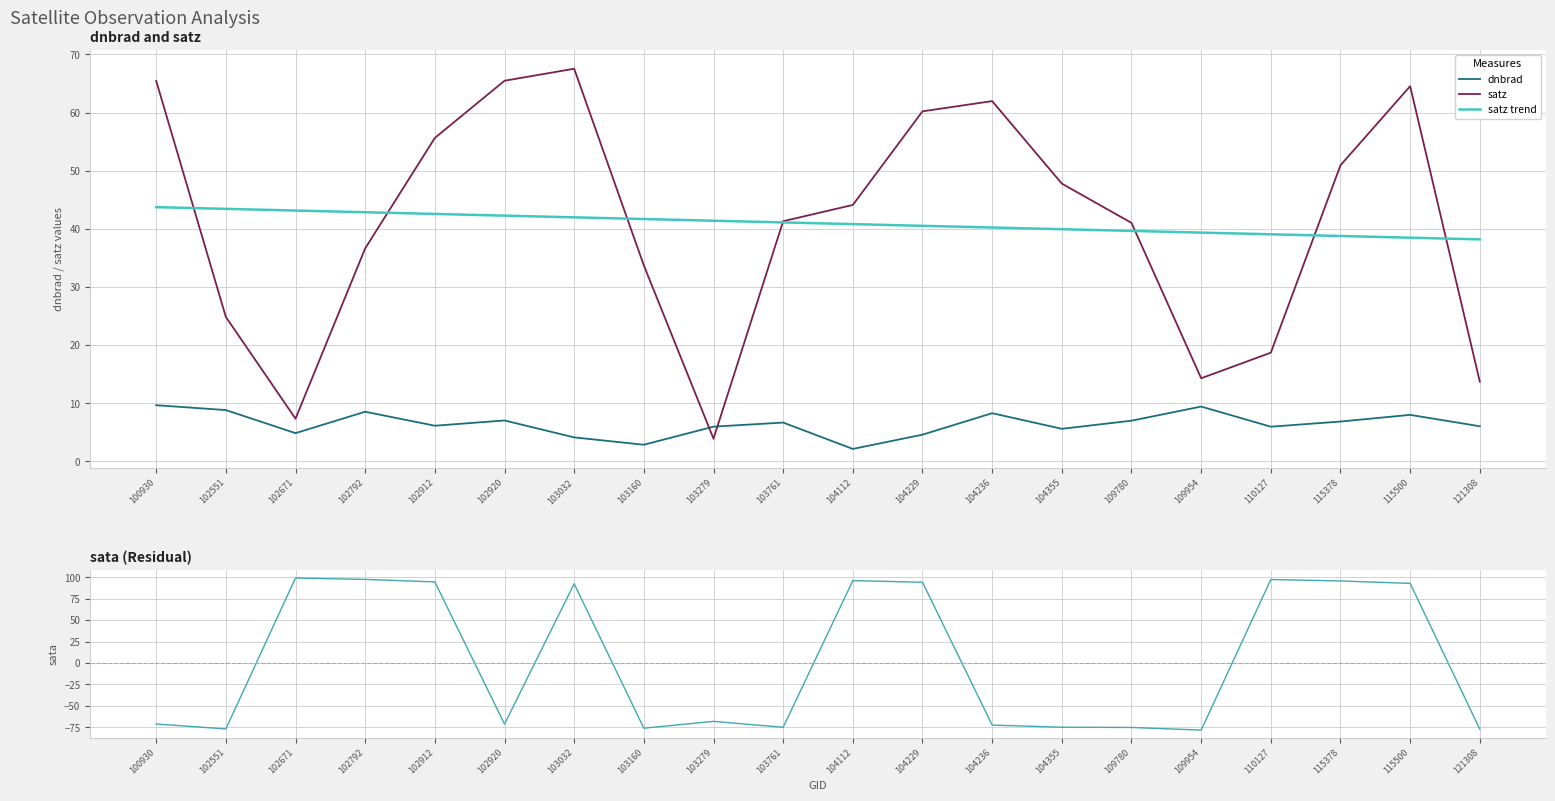

At which label does satz first exceed 44?

100930